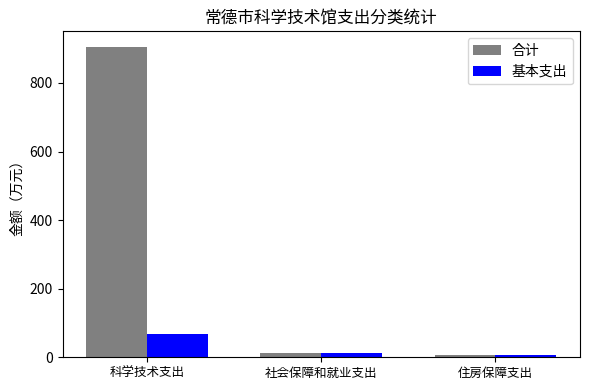

Rank the series by their maximum value, from lowest to highest.

基本支出, 合计